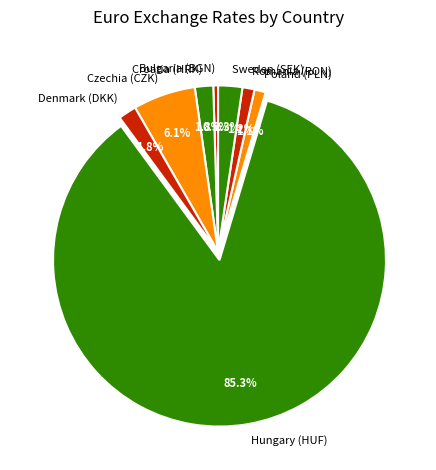

Count the number of slices in the pie.

8